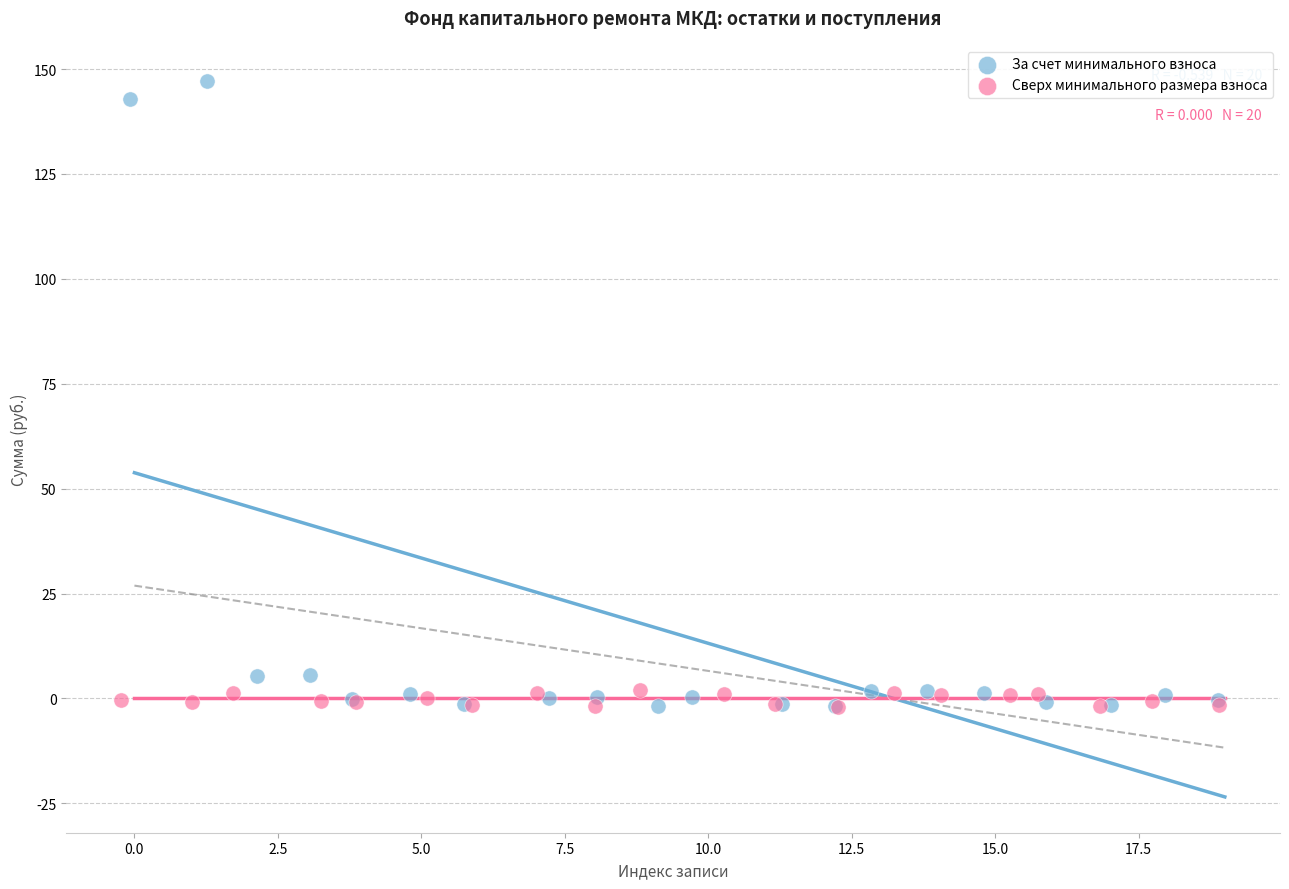

Which series contains the highest Y value?

За счет минимального взноса